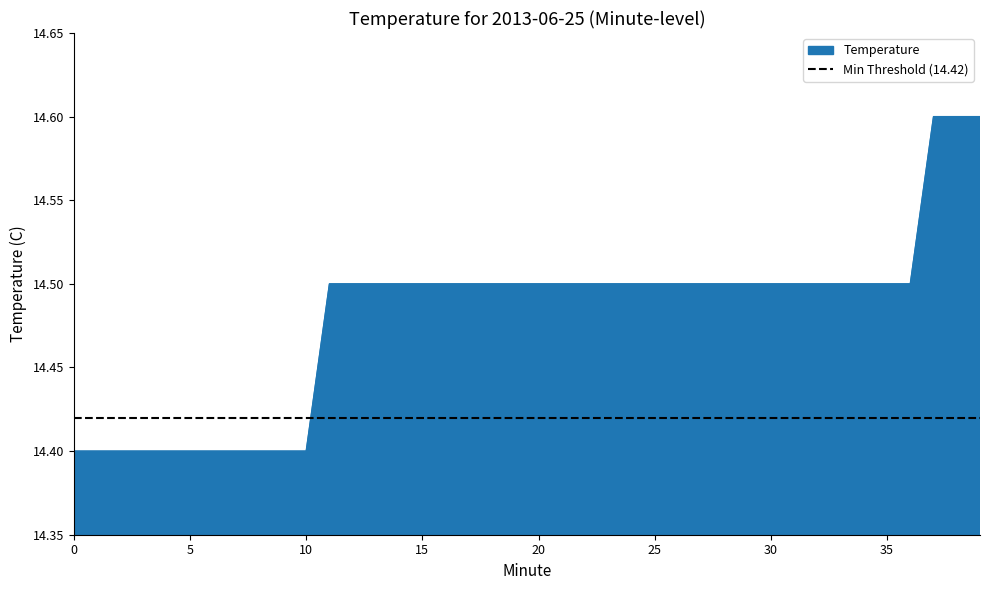

Reading left to right, extract all data points from this chart.

14.4	14.4	14.4	14.4	14.4	14.4	14.4	14.4	14.4	14.4	14.4	14.5	14.5	14.5	14.5	14.5	14.5	14.5	14.5	14.5	14.5	14.5	14.5	14.5	14.5	14.5	14.5	14.5	14.5	14.5	14.5	14.5	14.5	14.5	14.5	14.5	14.5	14.6	14.6	14.6